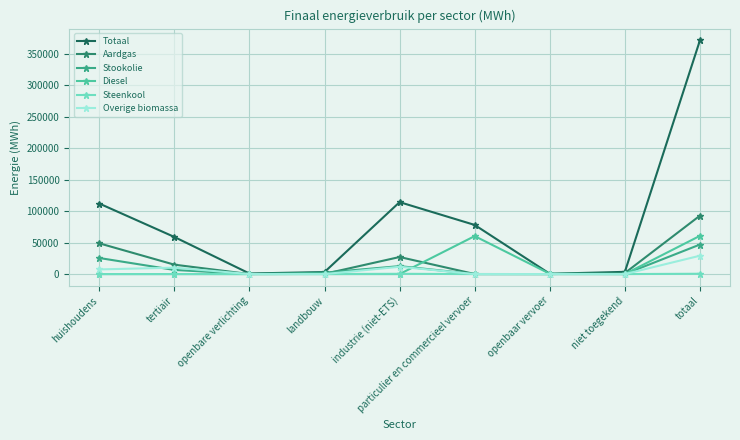

What are all the series names shown in the legend?

Totaal, Aardgas, Stookolie, Diesel, Steenkool, Overige biomassa